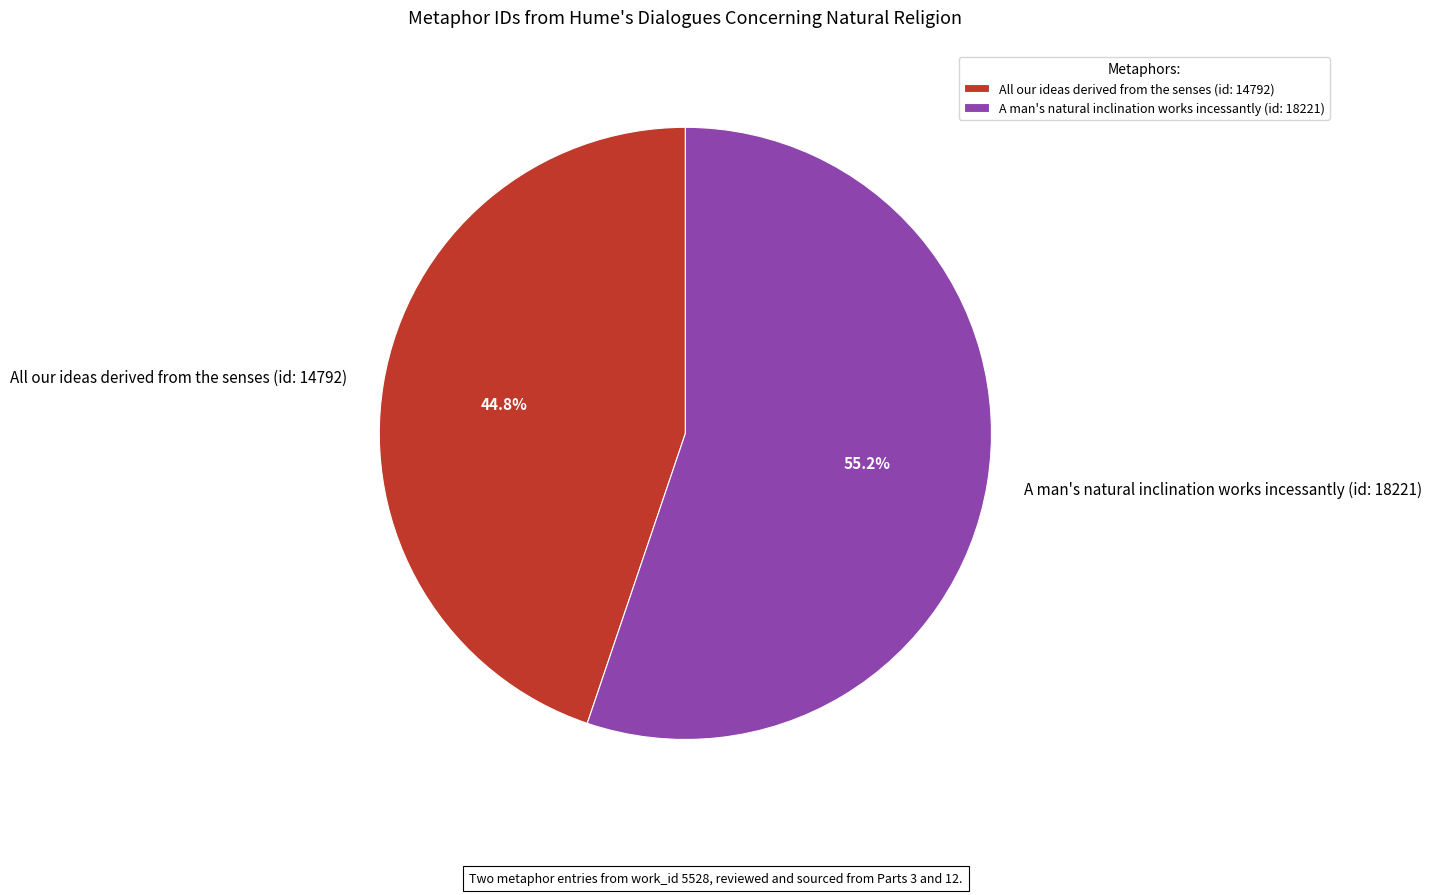

Which has a higher value, All our ideas derived from the senses (id: 14792) or A man's natural inclination works incessantly (id: 18221)?

A man's natural inclination works incessantly (id: 18221)